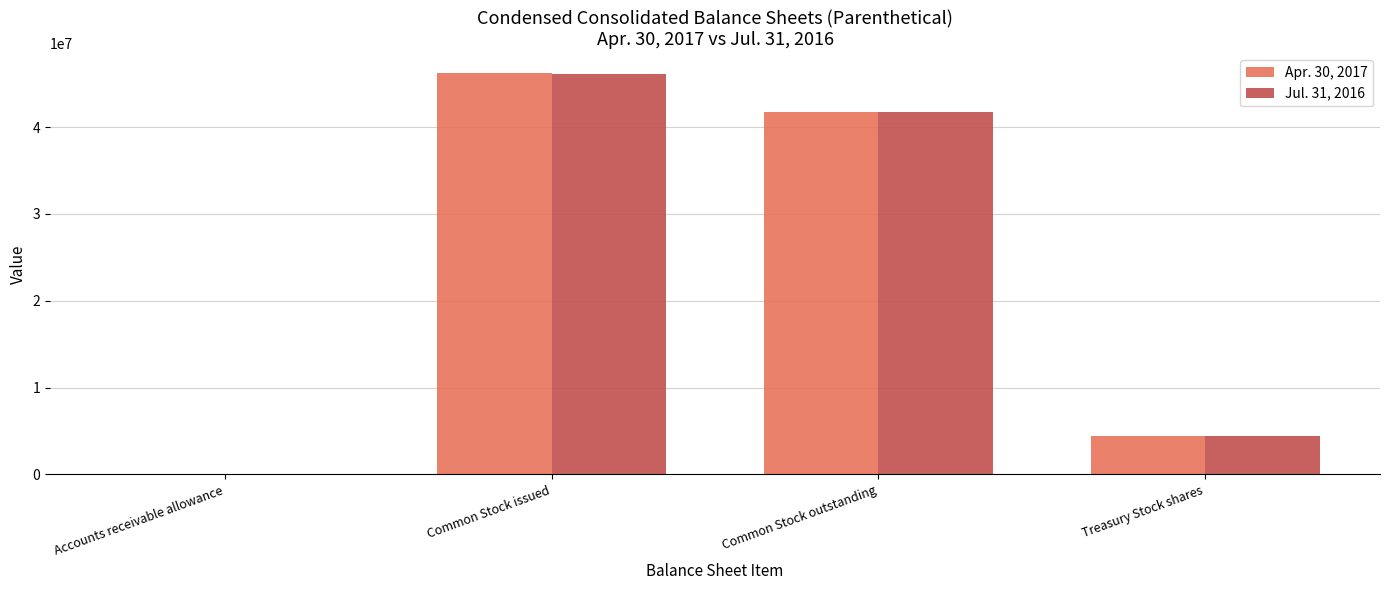

Which series has the widest spread of values?

Apr. 30, 2017